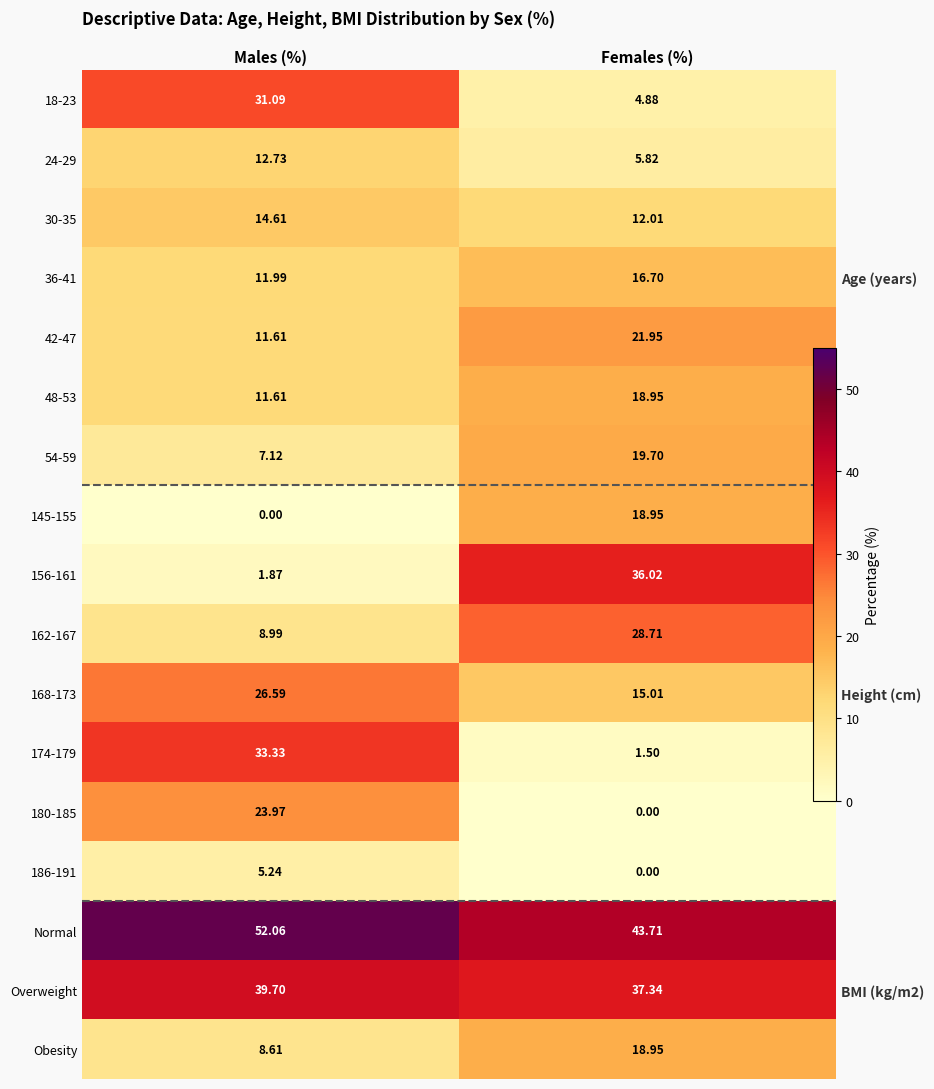

How many values in the 180-185 series exceed 23?

1